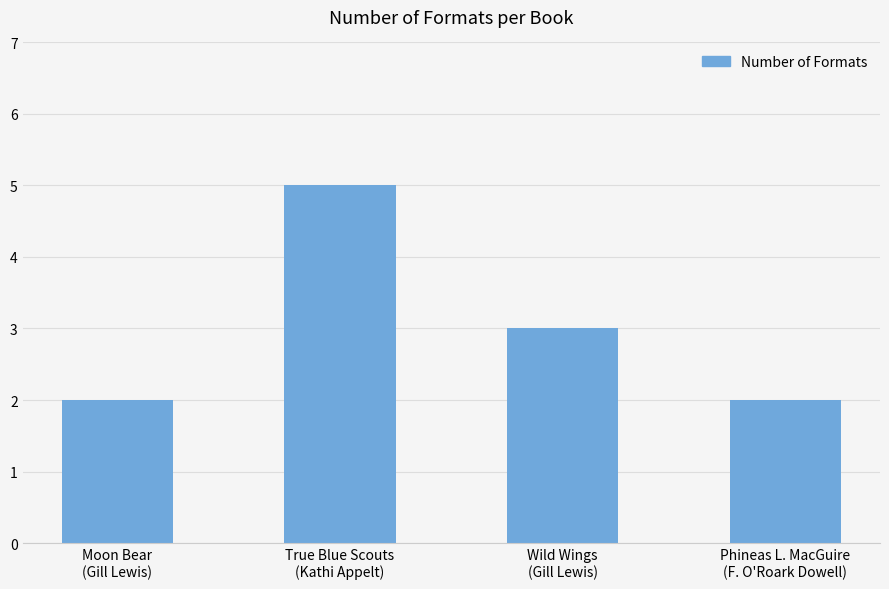

Approximately how many times larger is the value at Wild Wings
(Gill Lewis) compared to True Blue Scouts
(Kathi Appelt)?

0.6